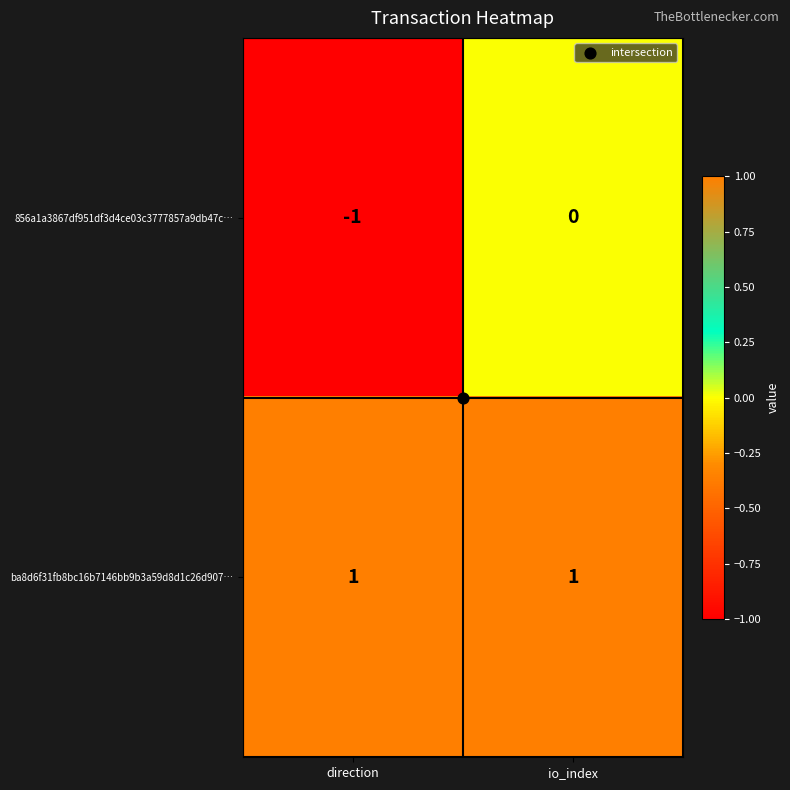

What is the maximum value shown in the chart?

1